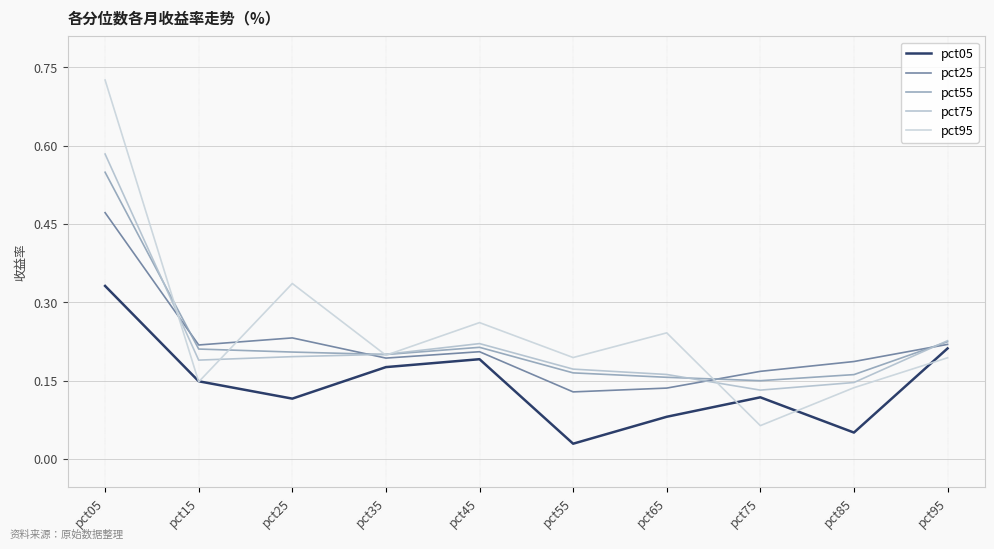

What is the sum of the pct55 values at pct15 and pct35?

0.4